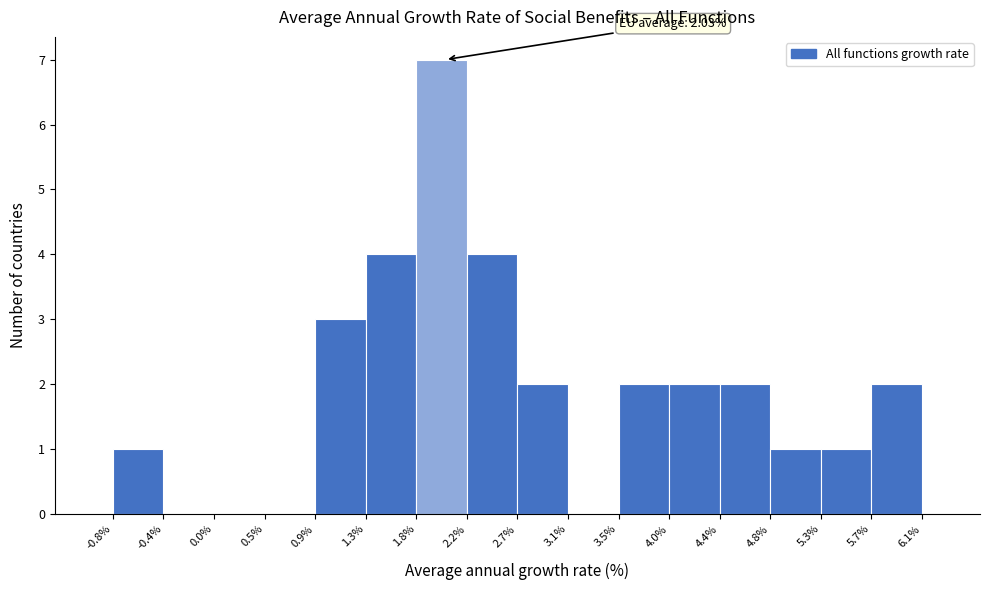

Which range on the x-axis has the tallest bar?

1.8% to 2.2%